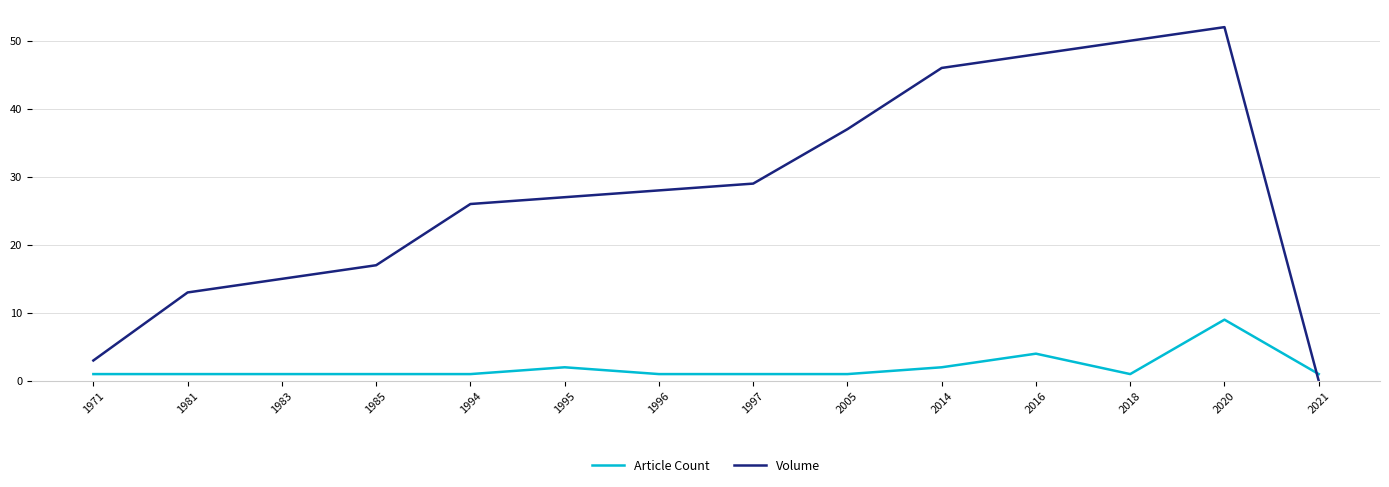

What is the approximate value of Volume at 2005, to the nearest 5?

35